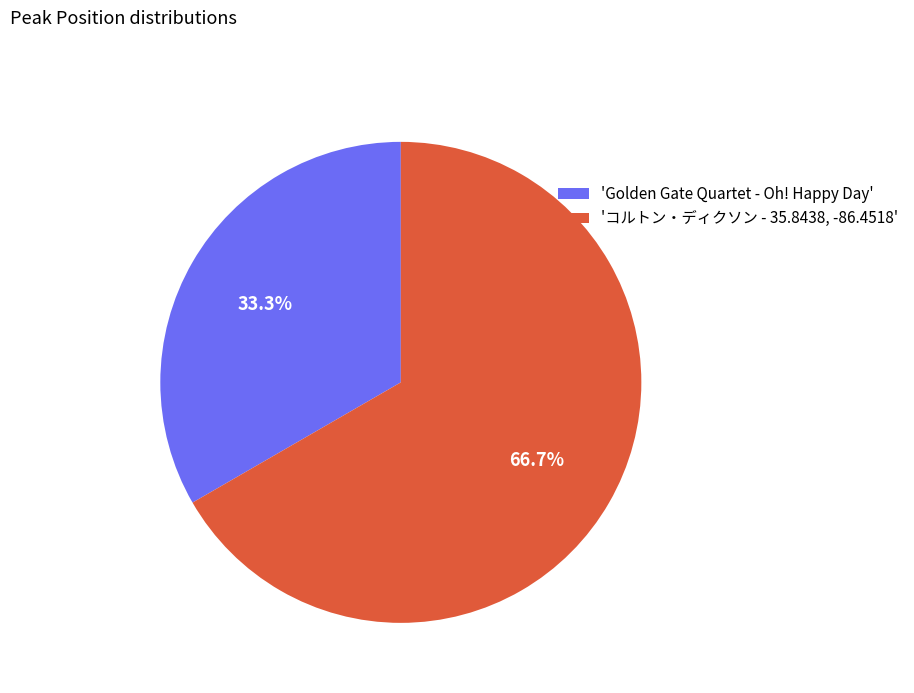

Between 'コルトン・ディクソン - 35.8438, -86.4518' and 'Golden Gate Quartet - Oh! Happy Day', which is larger?

'コルトン・ディクソン - 35.8438, -86.4518'